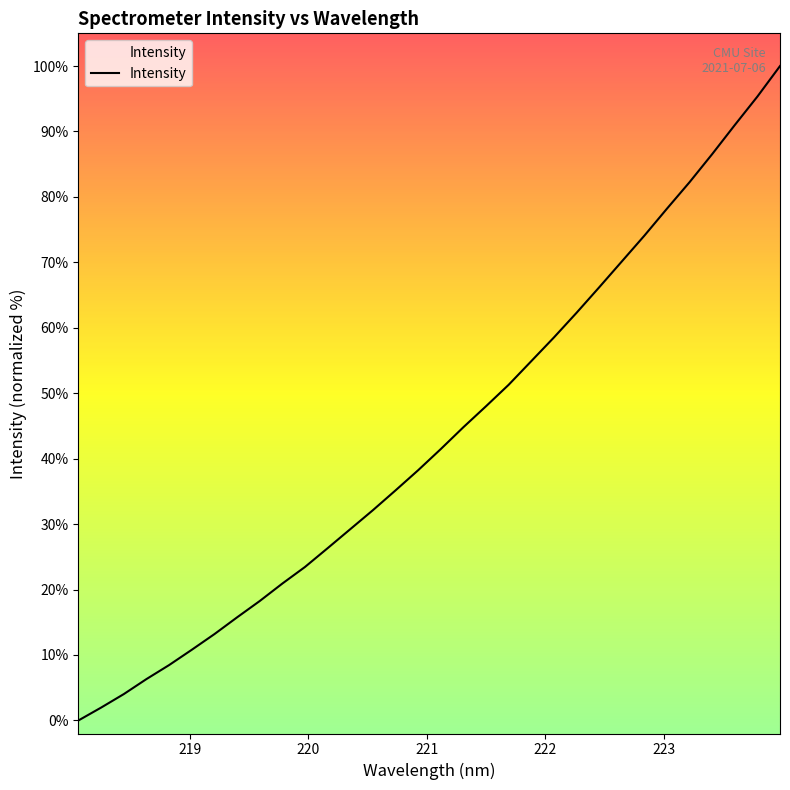

How many lines are shown in the chart?

1